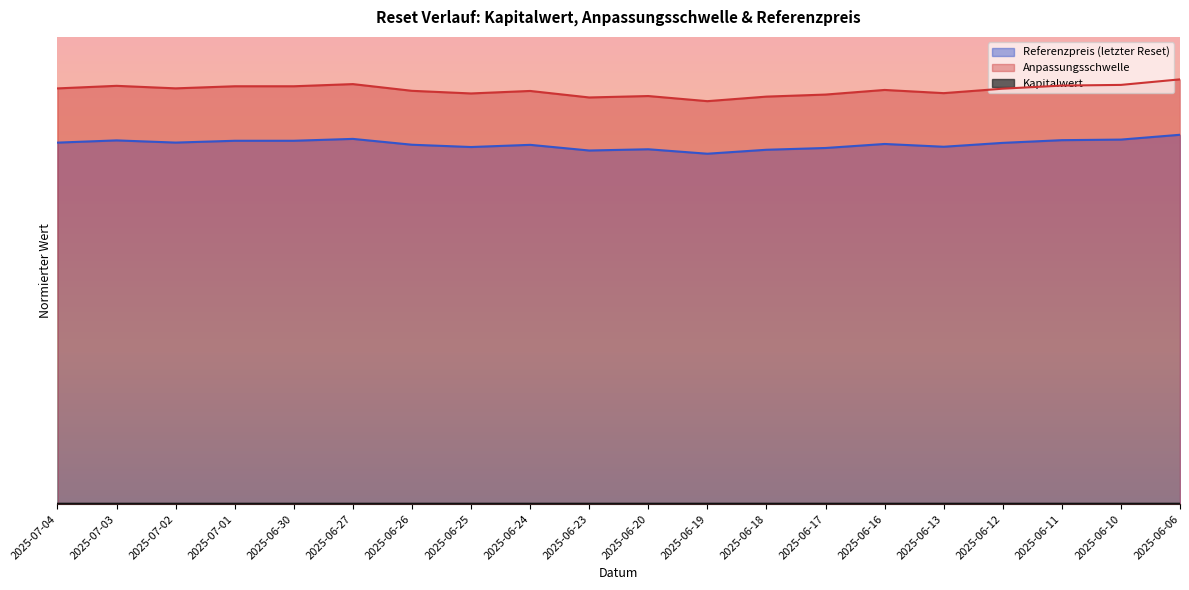

The value of Referenzpreis (k) at 2025-06-06 is 0.6. True or false?

False